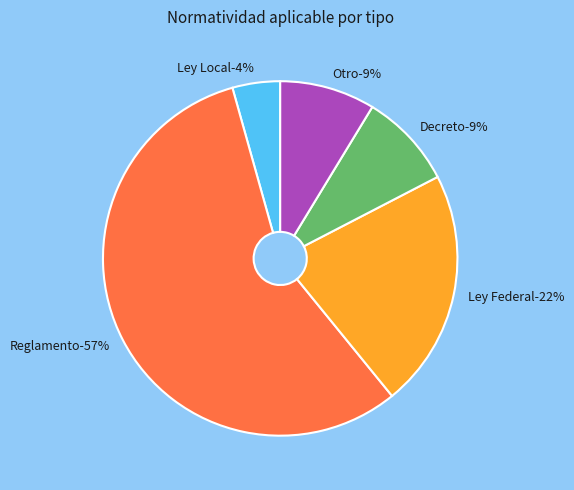

Does Ley Local account for over 50% of the chart?

No